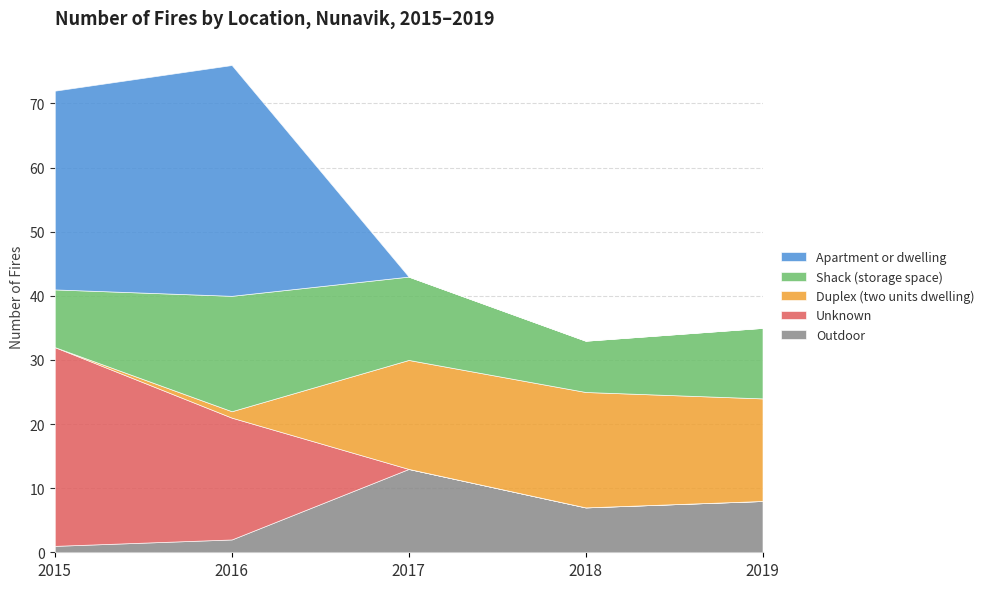

How many values in Apartment or dwelling are above zero?

2